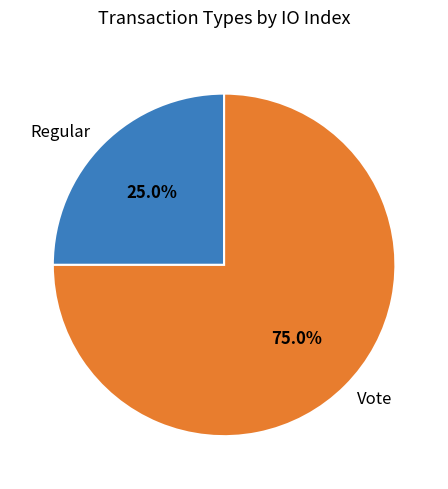

To the nearest percent, what portion does Regular represent?

25%